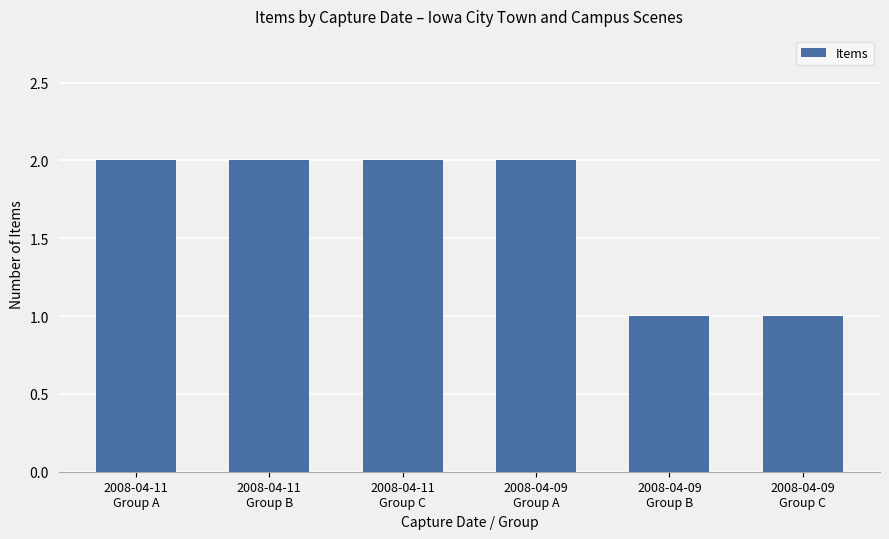

True or false: the data shows 1 at 2008-04-09
Group B.

True